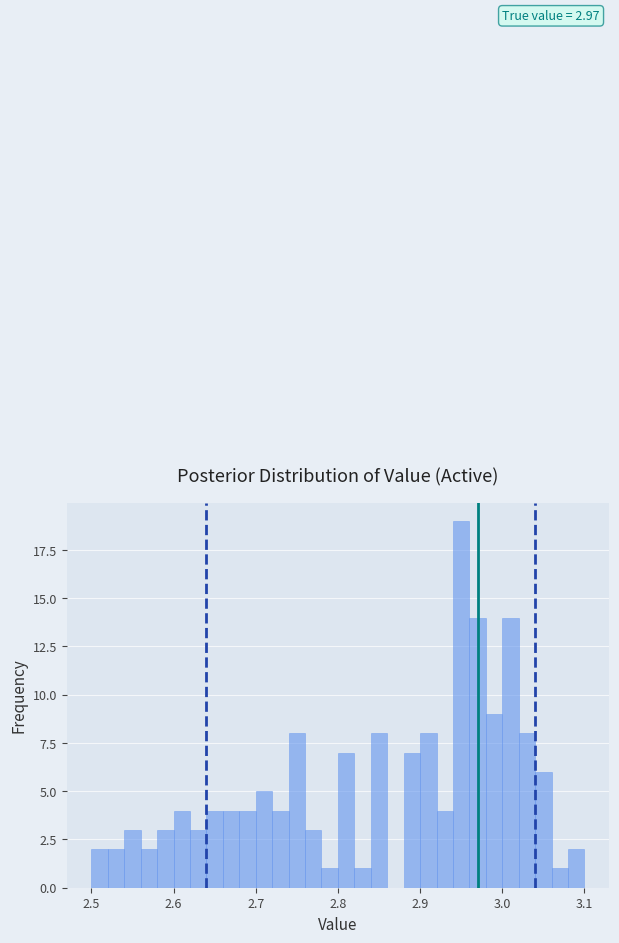

Around what value on the x-axis is the tallest bar? Give the approximate position of its centre, as read against the axis.

2.95